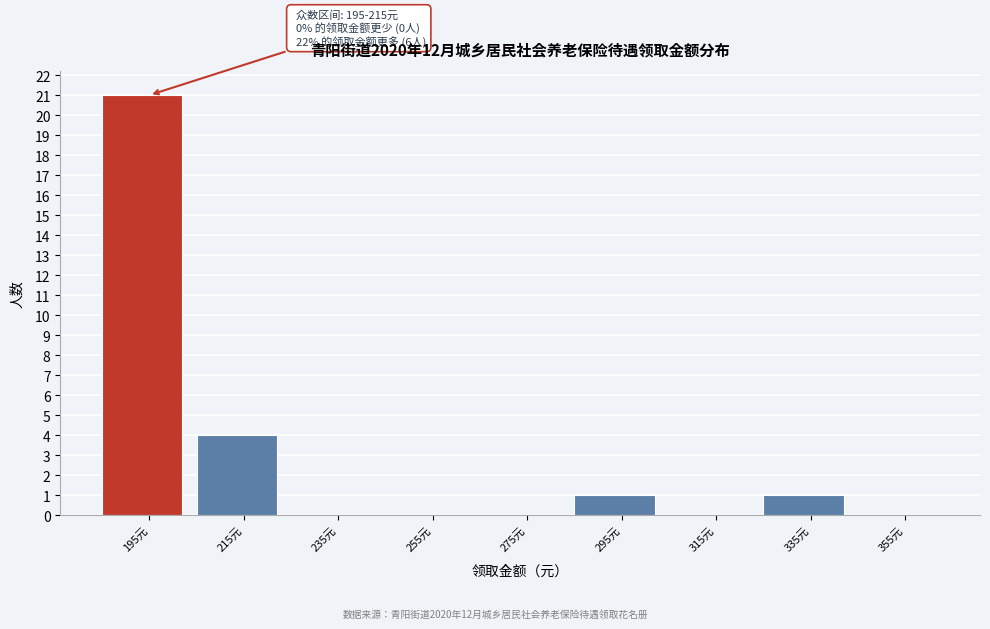

Reading left to right, transcribe all the data shown in this chart.

195元=21	215元=4	235元=0	255元=0	275元=0	295元=1	315元=0	335元=1	355元=0